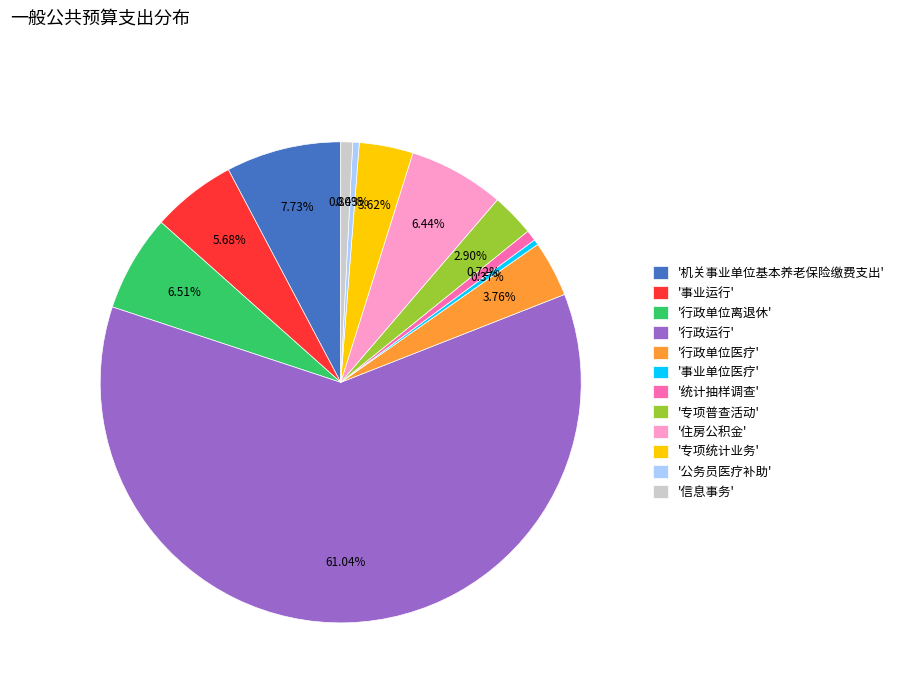

Count the number of slices in the pie.

12